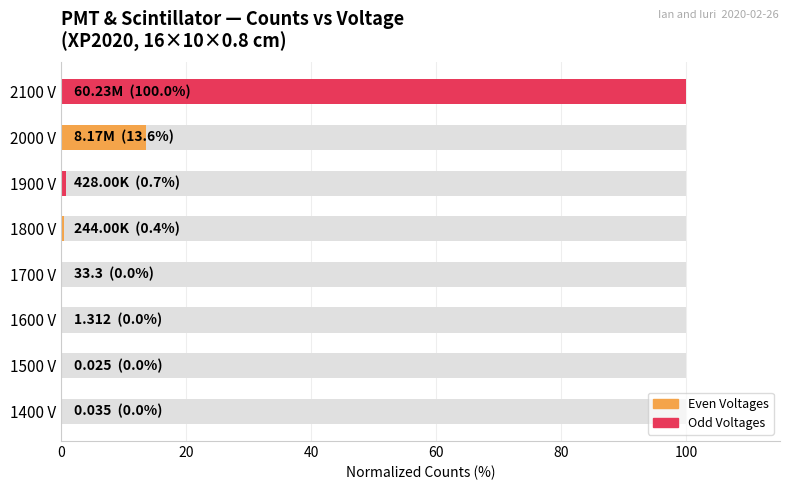

Count the number of categories in the chart.

8